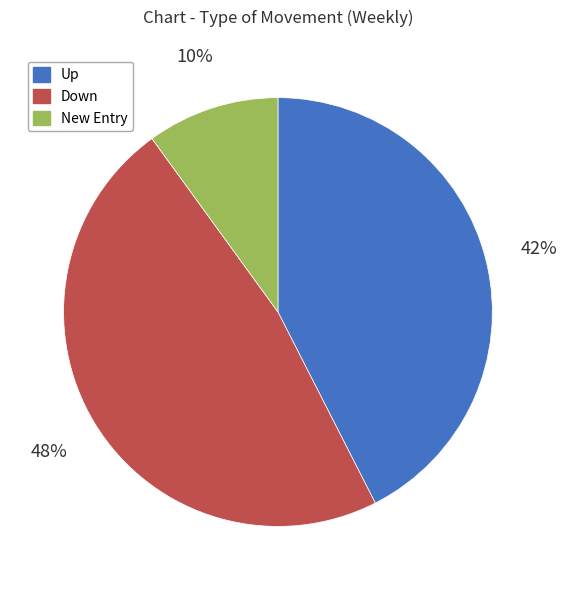

Is there a majority slice in this chart?

No